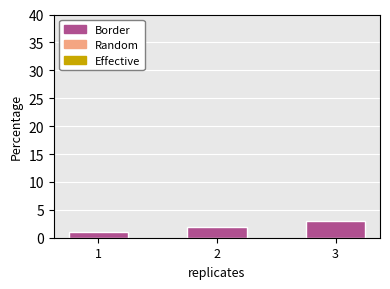

Between 2 and 1, which is larger?

2